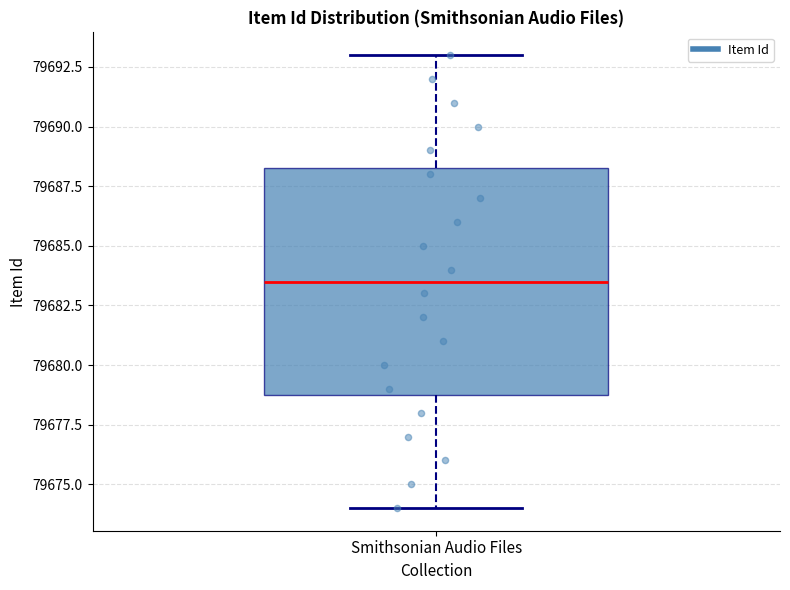

Read this box plot against the y-axis: the position of the median line, the range covered by the box, and the ends of both whiskers. The values are not printed on the chart, so give them approximately, as read against the axis.

median 79683.5, box 79679.0 to 79688.5, whiskers 79674.0 to 79693.0